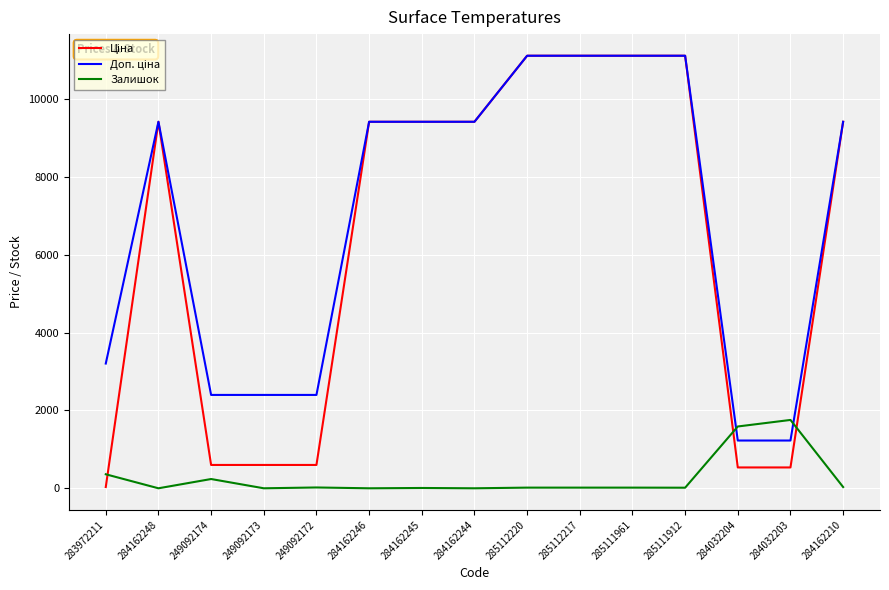

What is the greatest value displayed?

11113.6